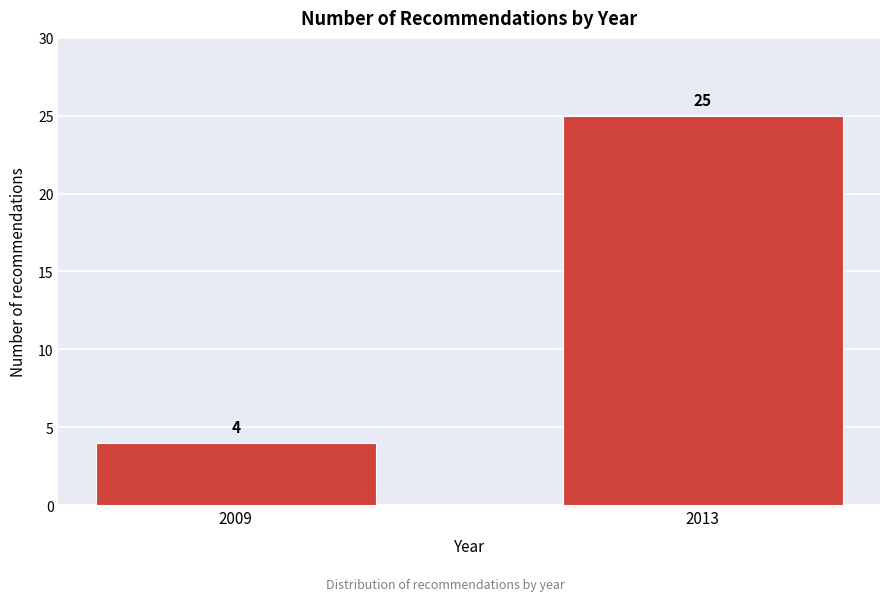

Reading left to right, what are all the values shown in this chart?

4	25